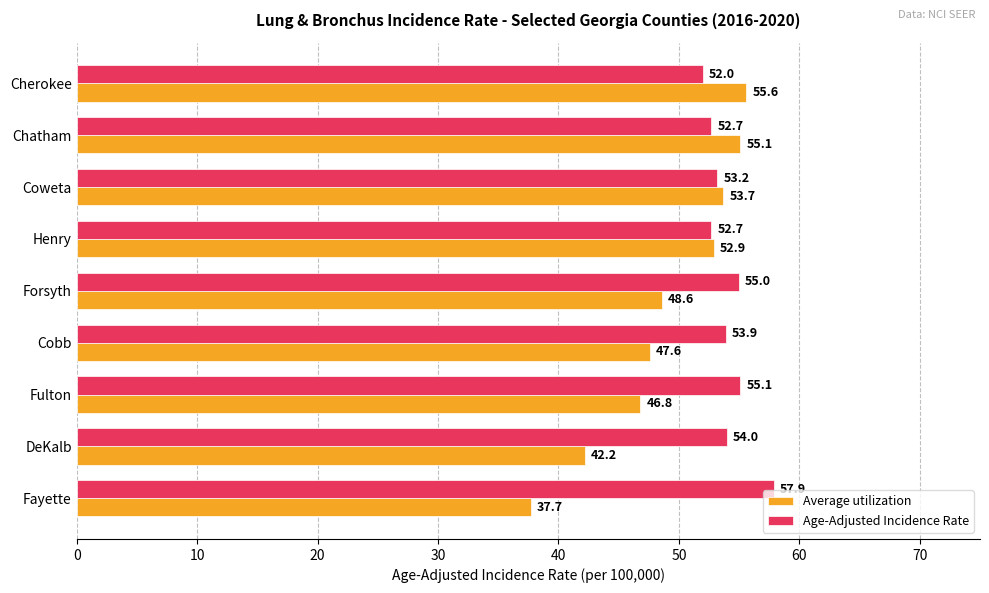

What value does the Average utilization series have at Coweta?

53.7